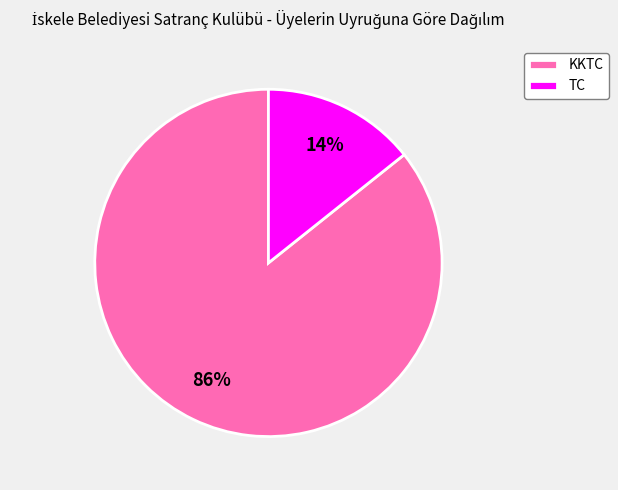

Count the number of slices in the pie.

2